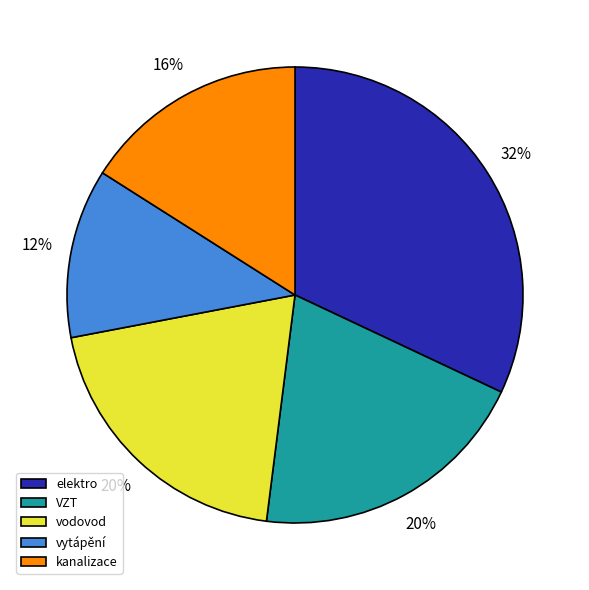

Count the number of slices in the pie.

5